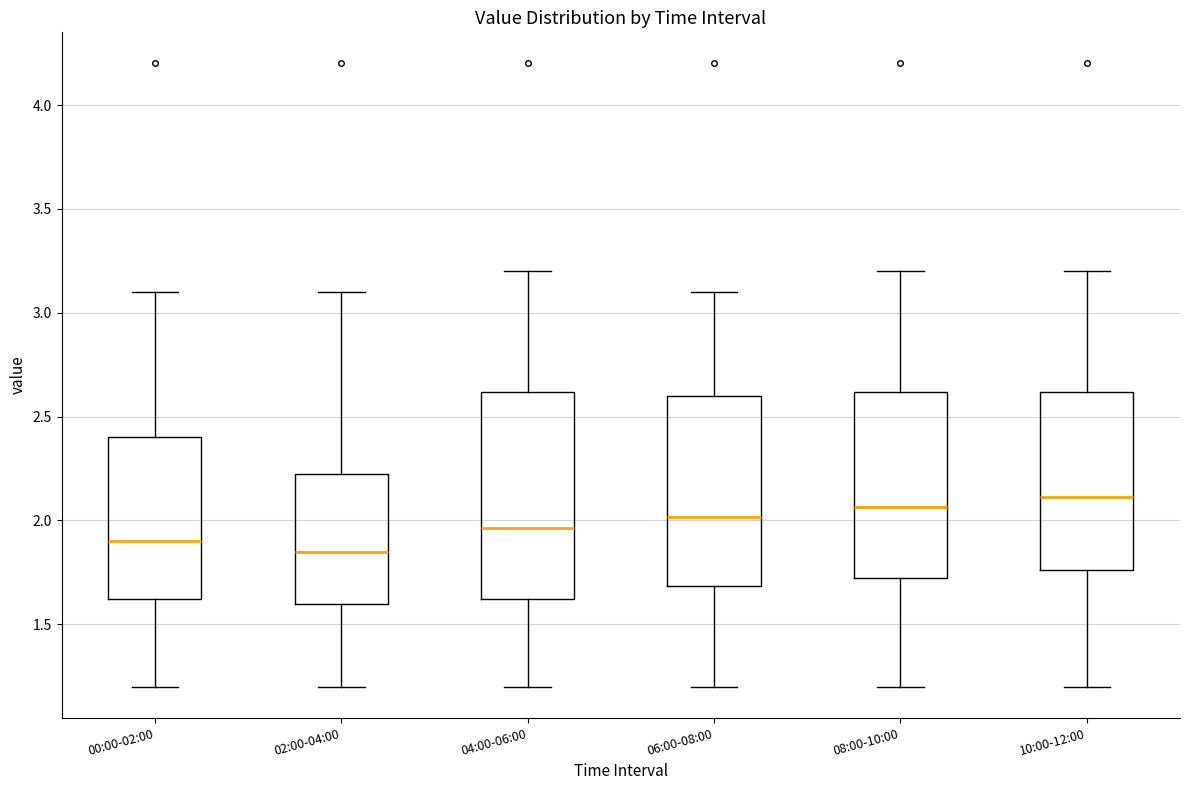

Reading left to right, read every box against the y-axis: the position of its median line, the range the box covers, and the ends of its whiskers. The values are not printed on the chart, so give them approximately, as read against the axis.

00:00-02:00: median 1.90, box 1.60 to 2.40, whiskers 1.20 to 3.10
02:00-04:00: median 1.85, box 1.60 to 2.25, whiskers 1.20 to 3.10
04:00-06:00: median 1.95, box 1.60 to 2.60, whiskers 1.20 to 3.20
06:00-08:00: median 2.00, box 1.70 to 2.60, whiskers 1.20 to 3.10
08:00-10:00: median 2.05, box 1.70 to 2.60, whiskers 1.20 to 3.20
10:00-12:00: median 2.10, box 1.75 to 2.60, whiskers 1.20 to 3.20